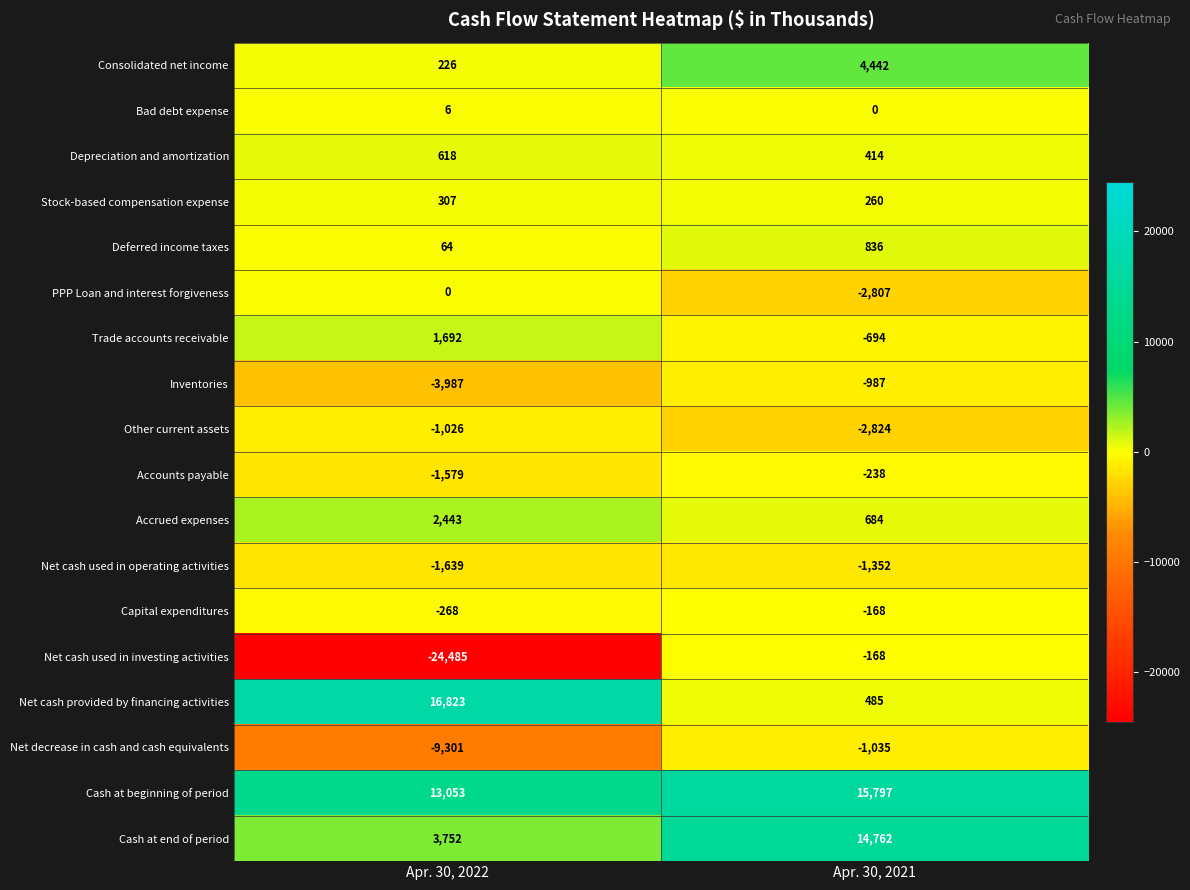

Between Apr. 30, 2022 and Apr. 30, 2021, which series saw the biggest shift?

Net cash used in investing activities